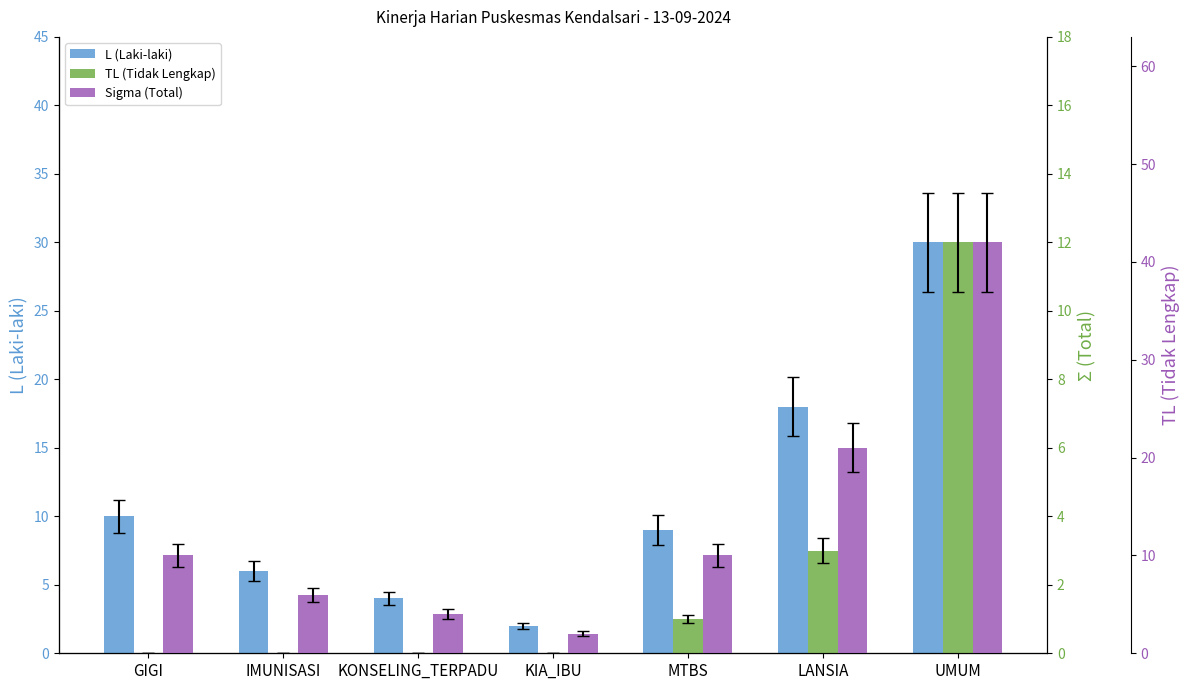

What is the spread (max minus min) of values at MTBS?

9